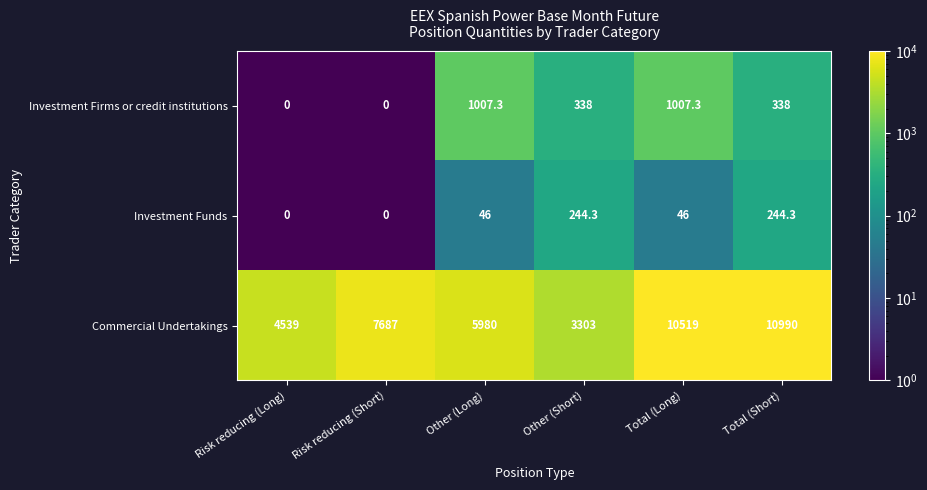

List the series in order of their peak value, highest first.

Commercial Undertakings, Investment Firms or credit institutions, Investment Funds